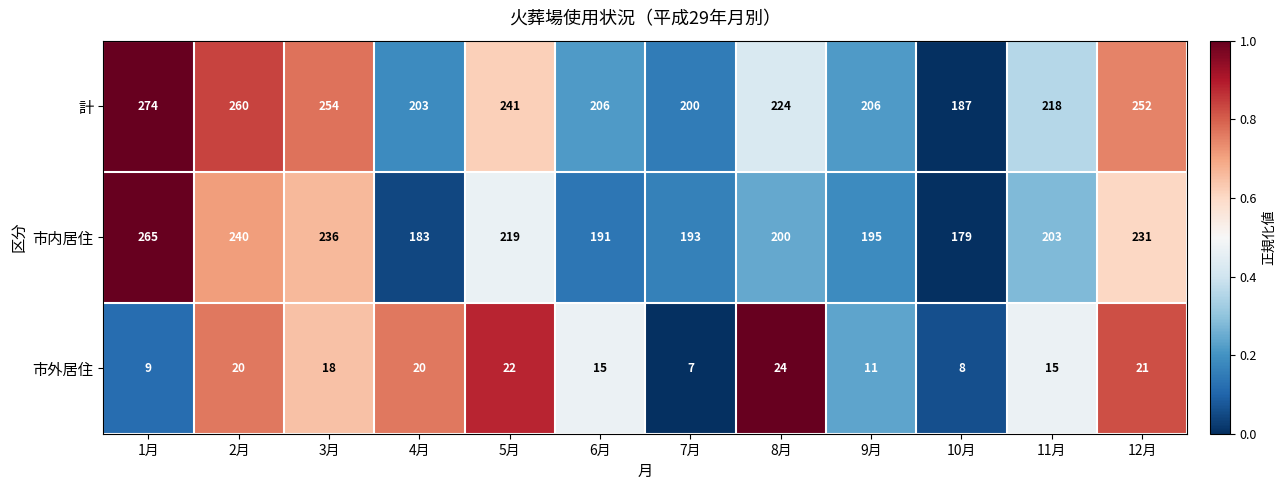

What is the total value across all series at 3月?

508